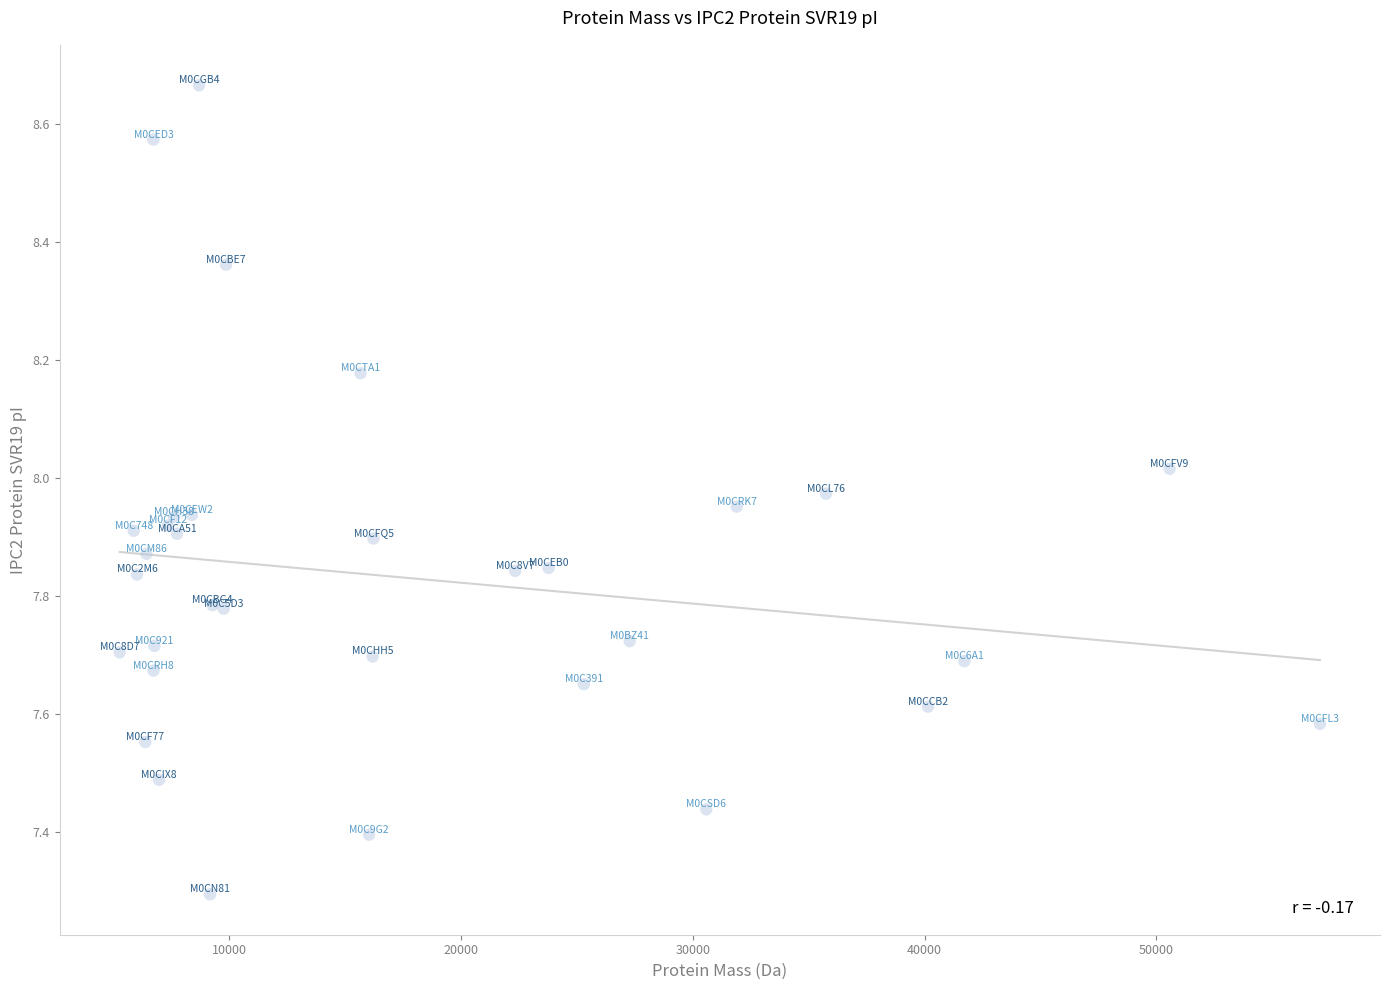

What Y value in the scatter plot is closest to 7?

7.3